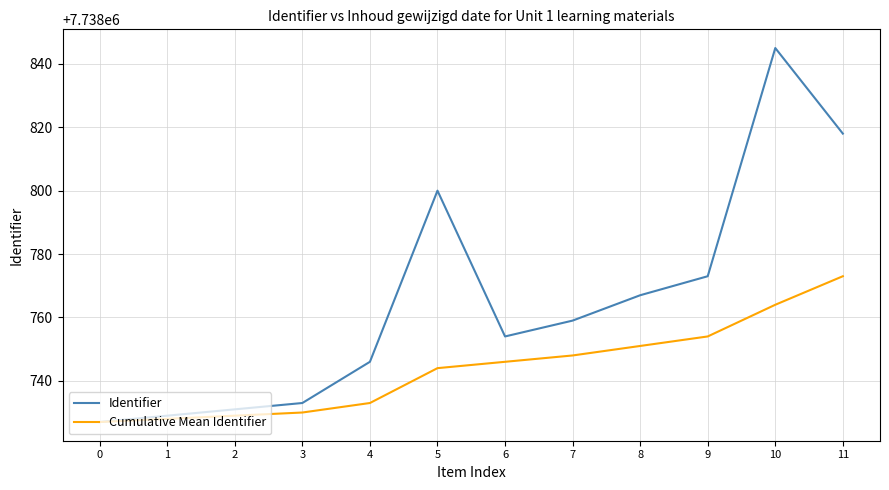

What is the difference between the maximum and minimum values in the Cumulative Mean Identifier series?

46